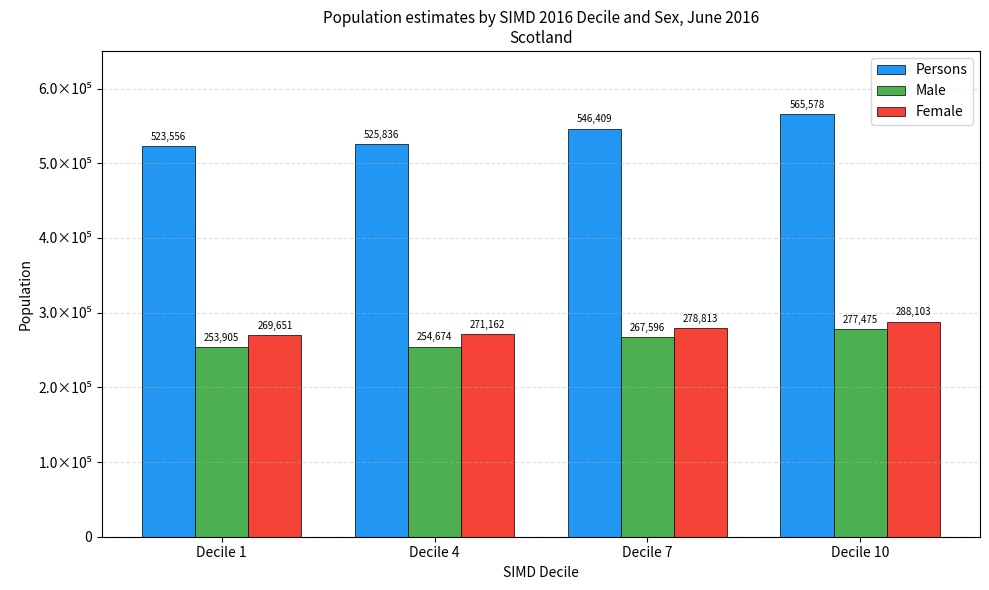

What is the total value across all series at Decile 4?

1051672